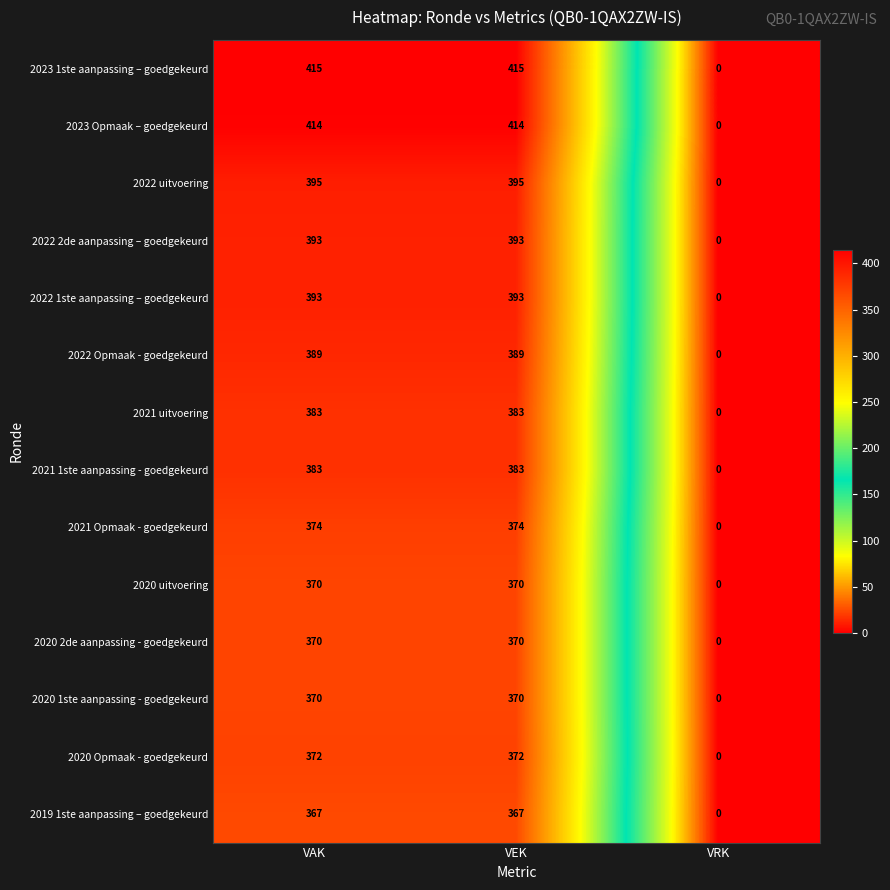

How many 2020 Opmaak - goedgekeurd values are between 0 and 372?

3